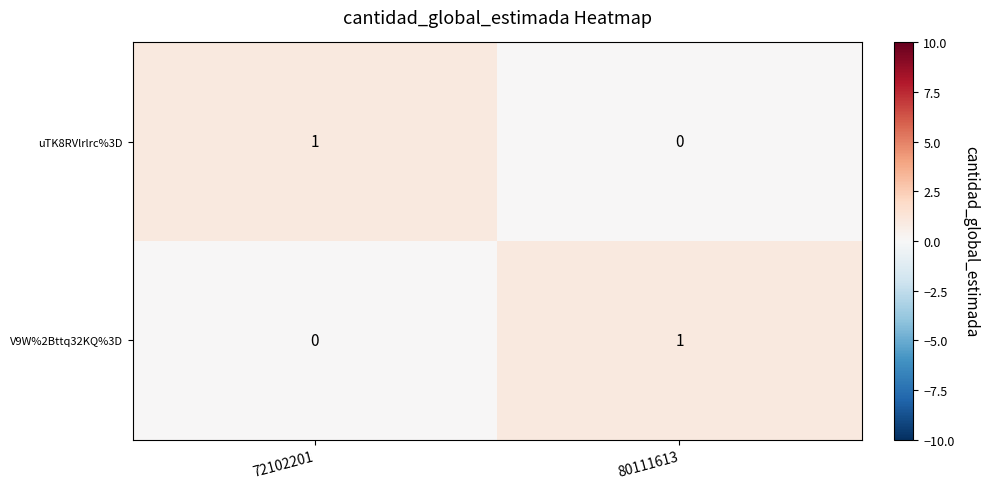

How many data points does each series have?

2